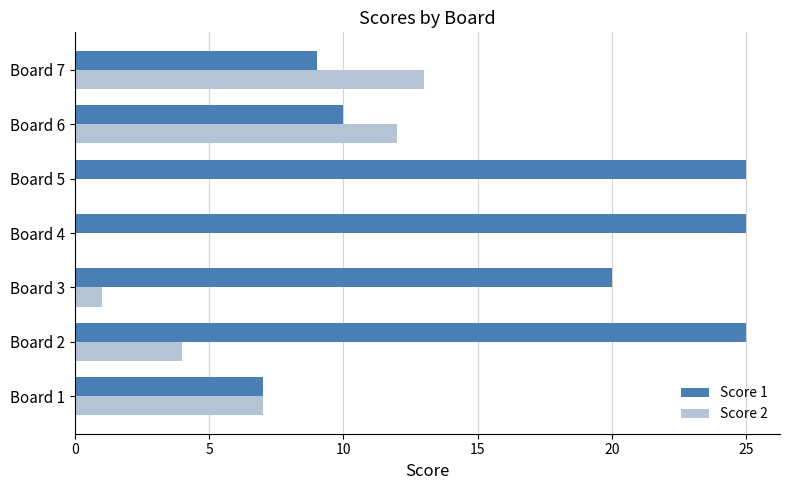

How many series are shown in this chart?

2